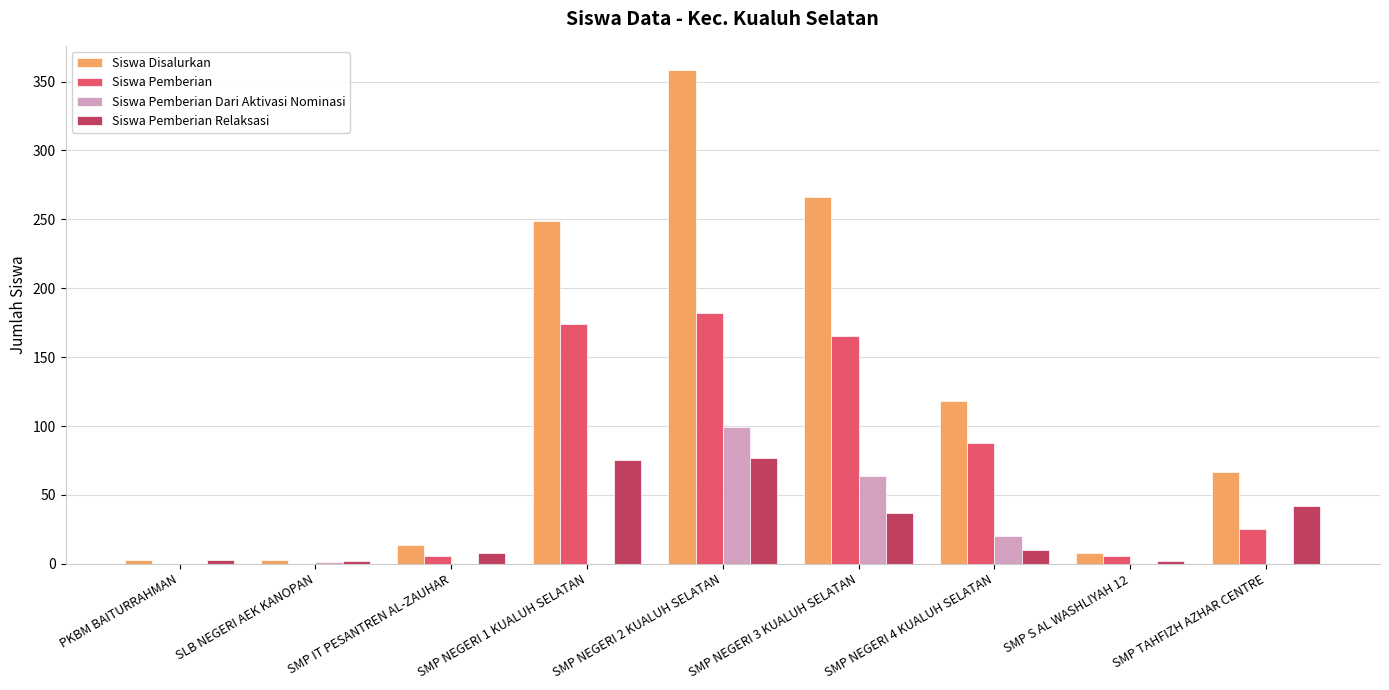

Which series changed the most between SLB NEGERI AEK KANOPAN and SMP NEGERI 3 KUALUH SELATAN?

Siswa Disalurkan